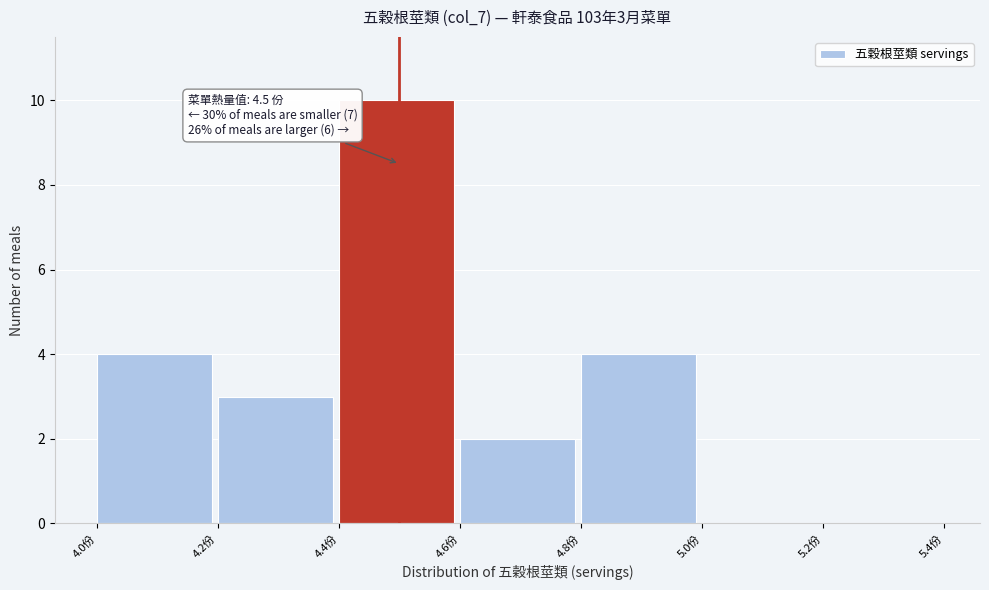

Over which range of the x-axis is the bar tallest?

4.4 to 4.6